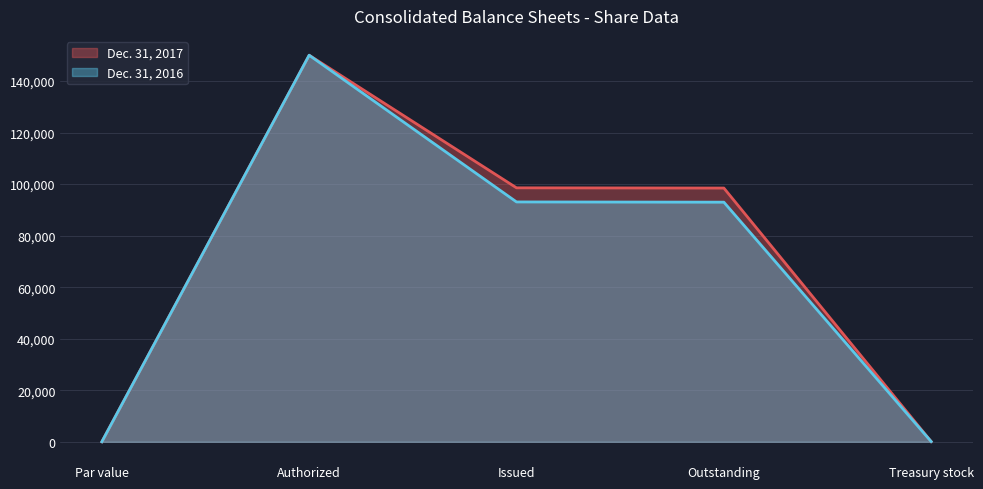

What is the label of the 3rd point from the right?

Issued